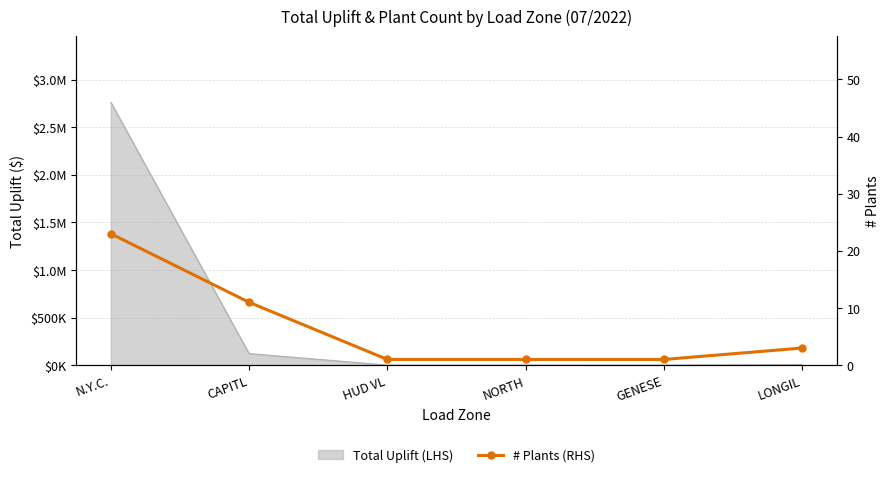

How many categories are shown in the chart?

6